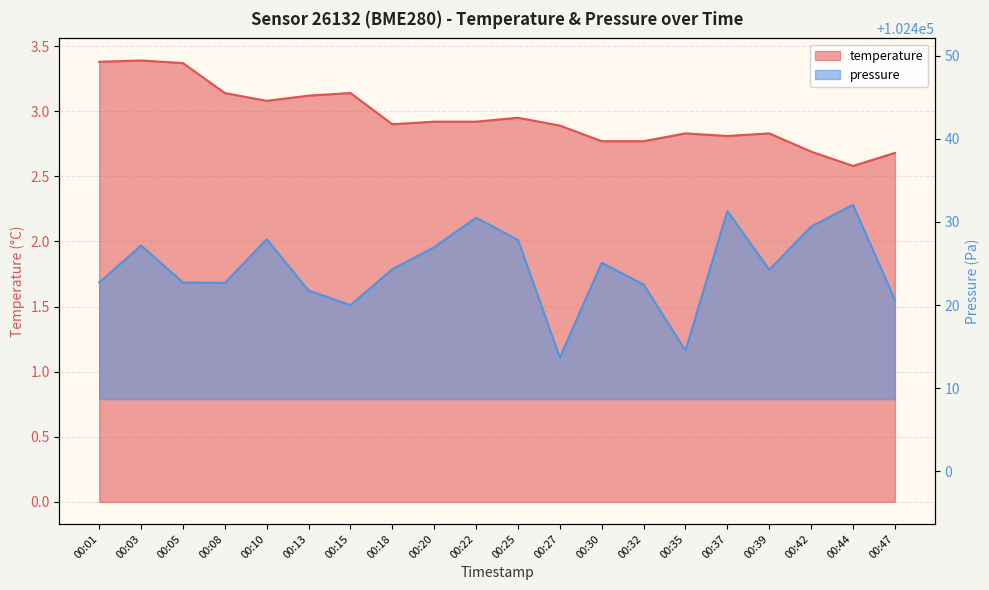

What is the difference between the pressure_scaled values at 00:08 and 00:39?

1.6